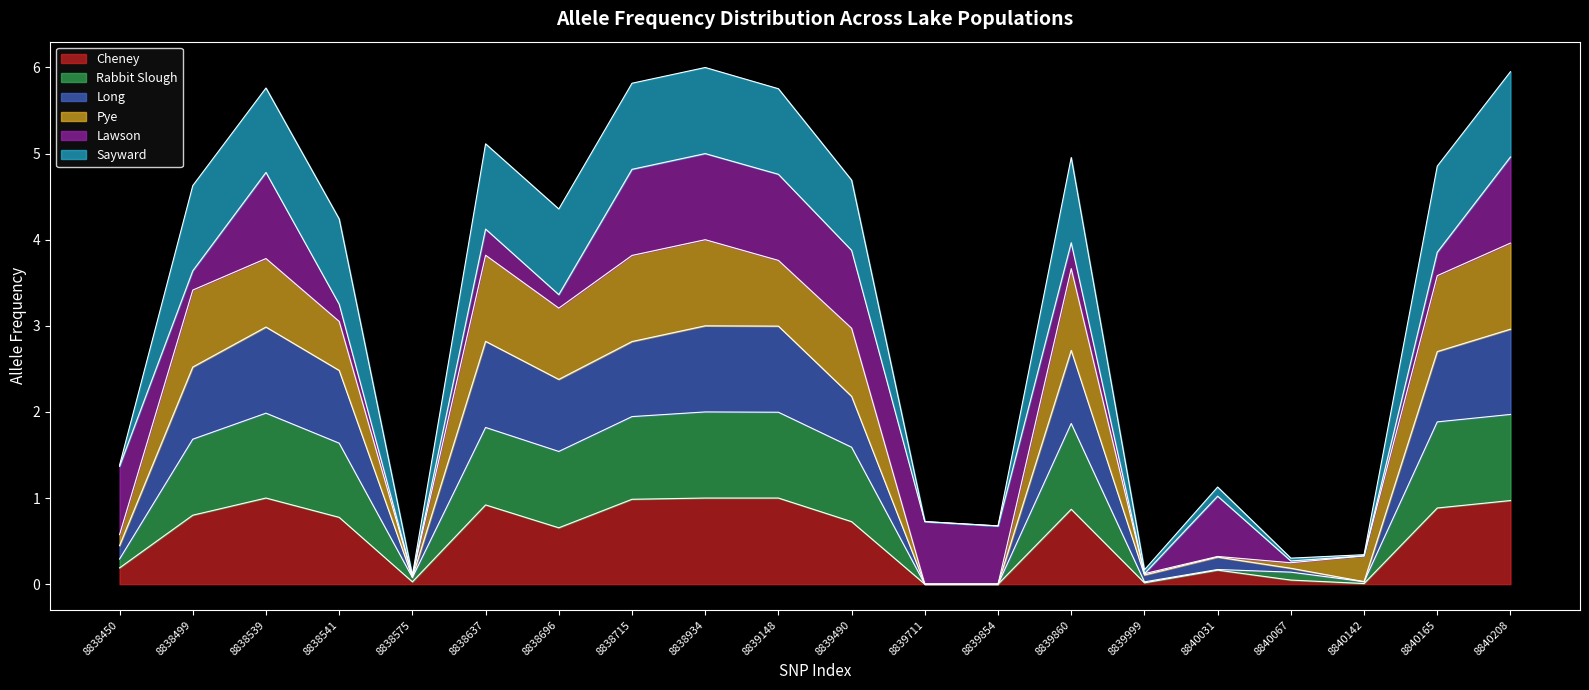

Is it true that Cheney equals 0.9 at 8838637?

True